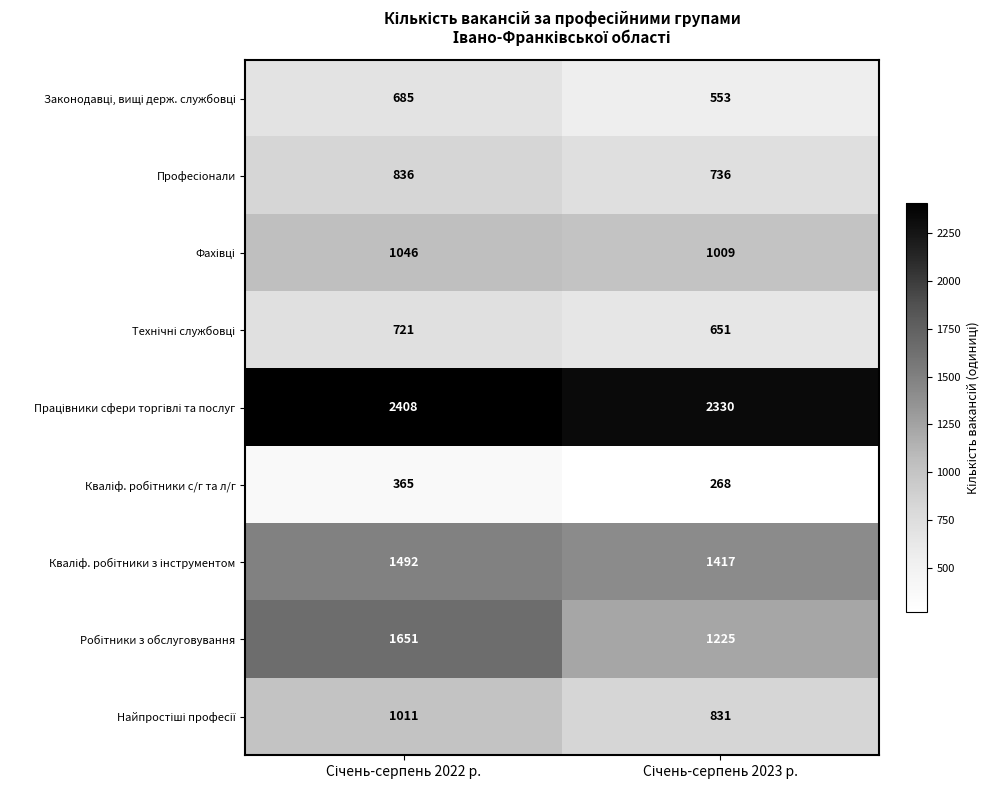

How many categories are shown in the chart?

2